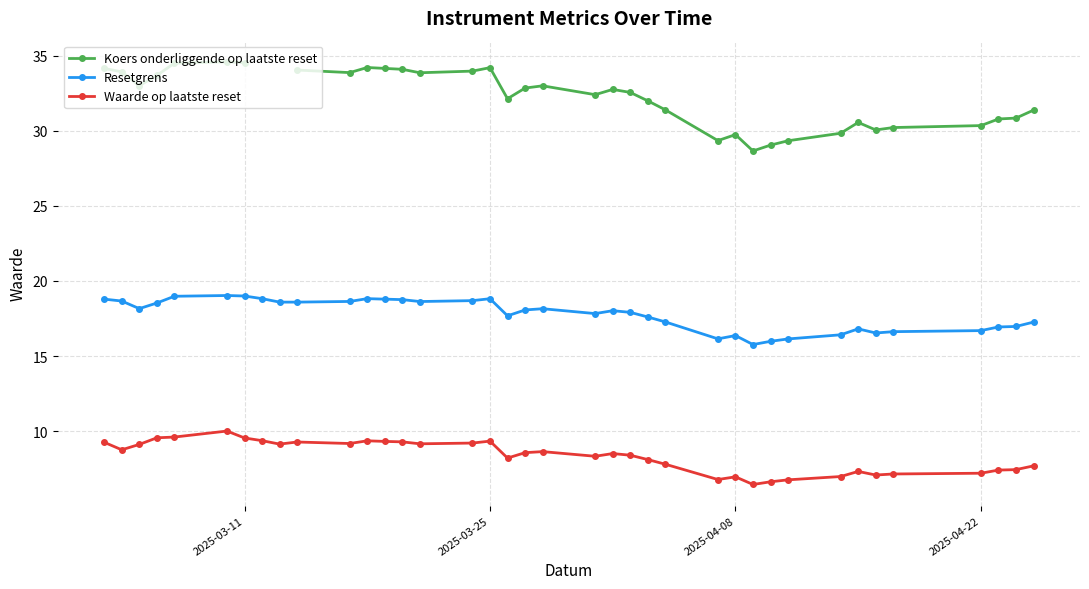

What is the maximum value for Resetgrens?

19.0